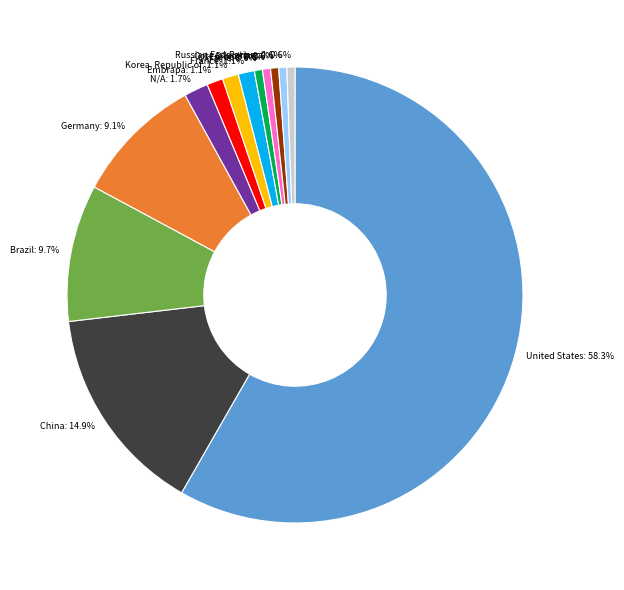

Do Cote D'Ivoire and N/A together represent more than half of the pie?

No